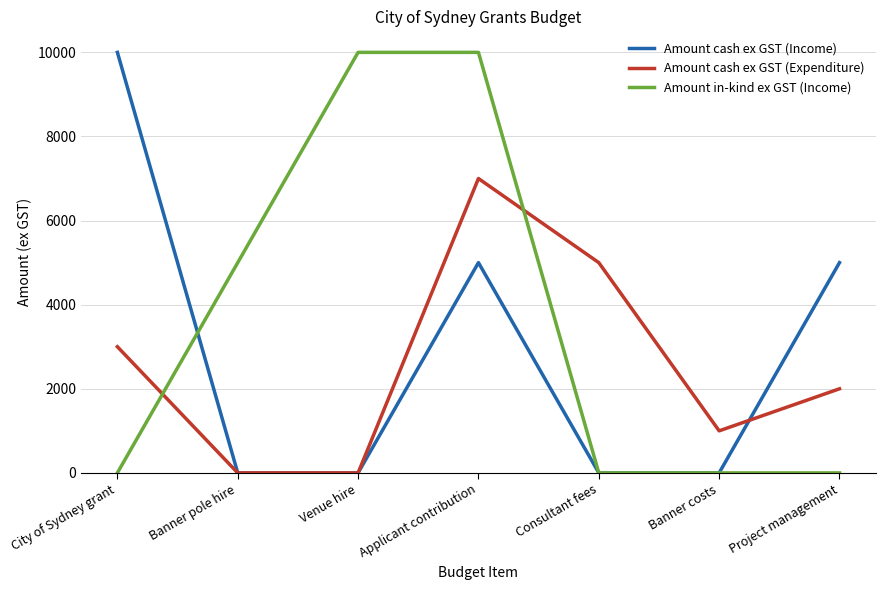

How many Amount cash ex GST (Expenditure) values are between 0 and 5000?

6